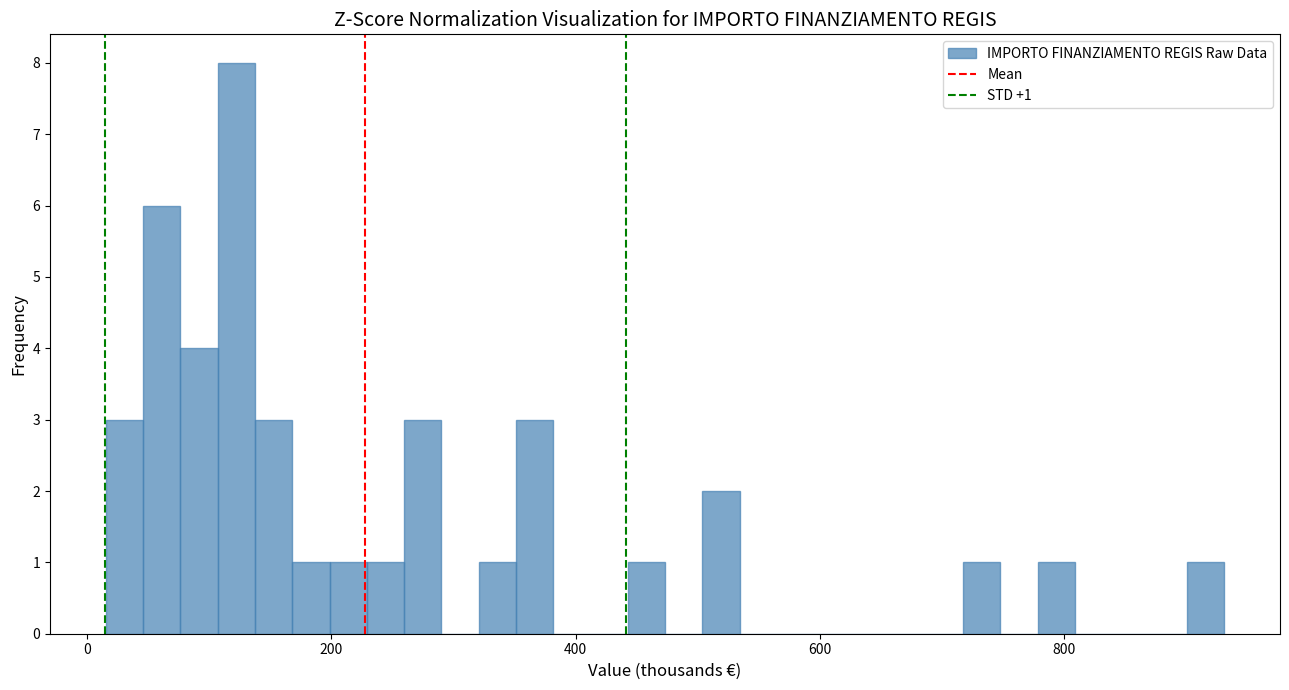

Read against the x-axis, roughly where is the centre of the tallest bar?

120